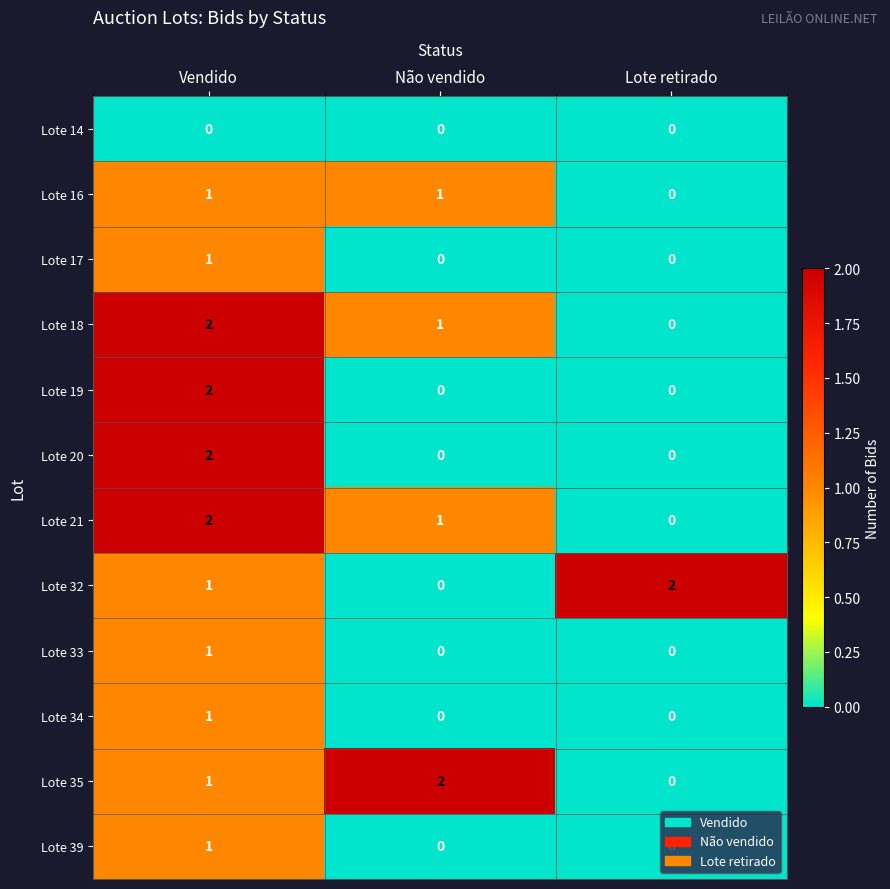

What is the difference between the highest and lowest values at Não vendido?

2